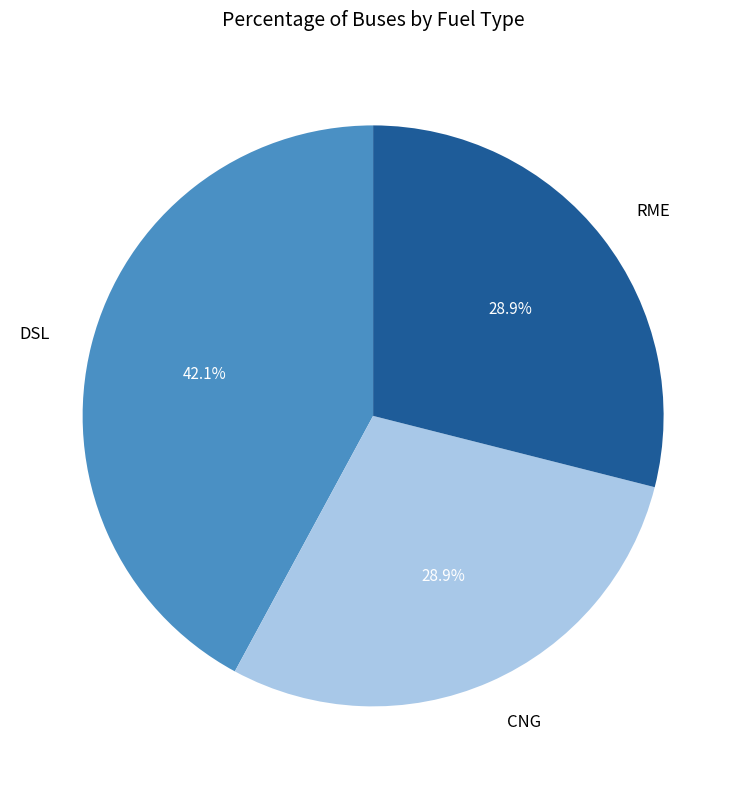

What portion of the pie excludes DSL?

57.9%